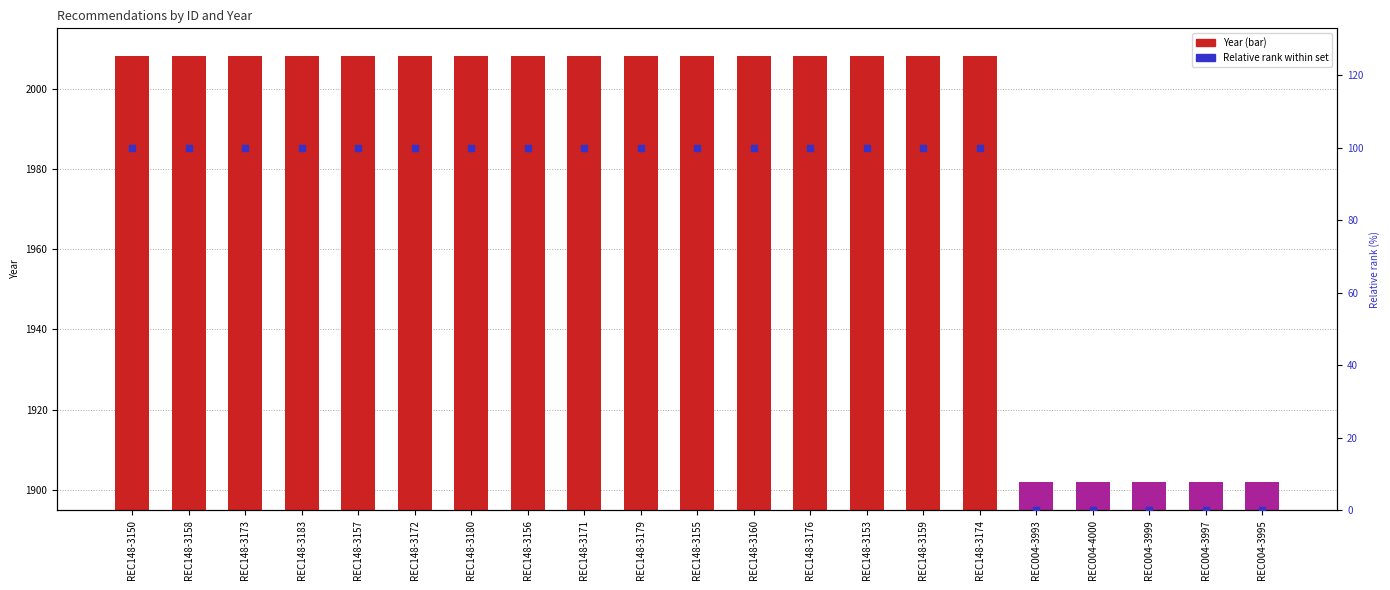

Which series contains the highest Y value?

Year (bar)